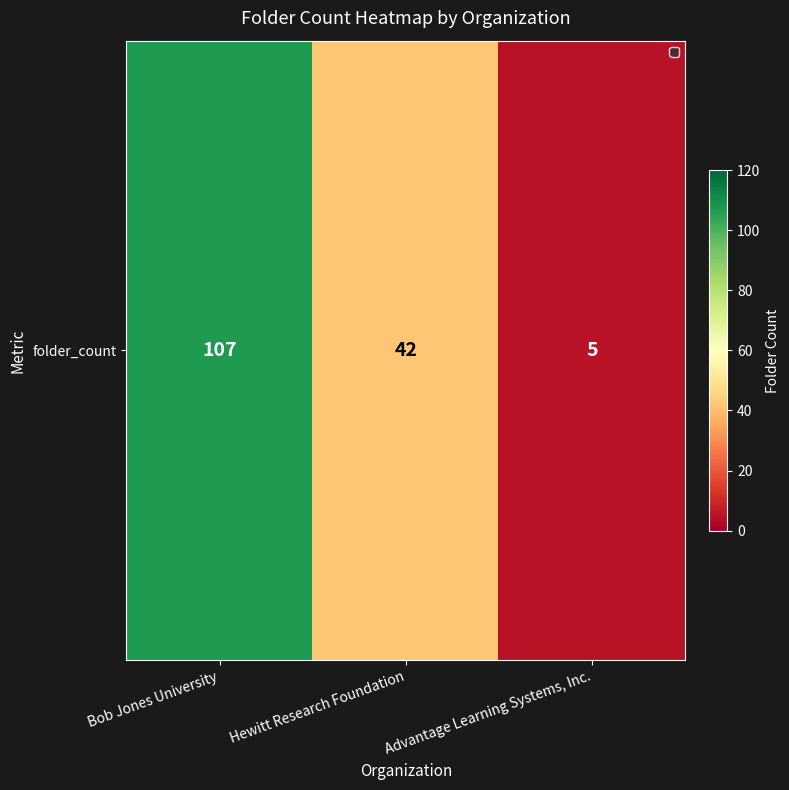

At which category does the chart reach its peak across all series?

Bob Jones University